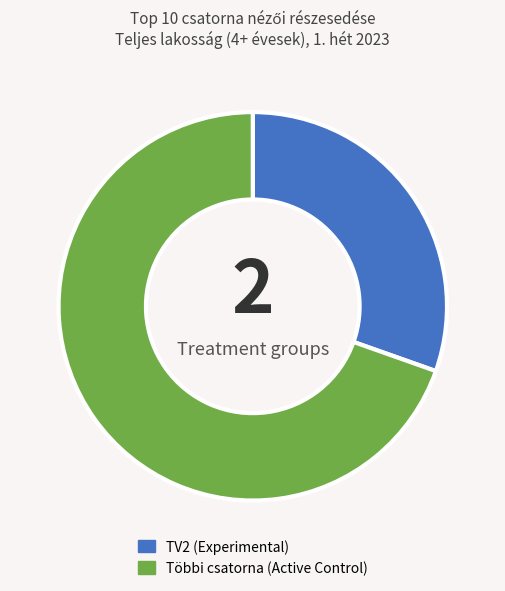

Does any single category account for the majority?

Yes